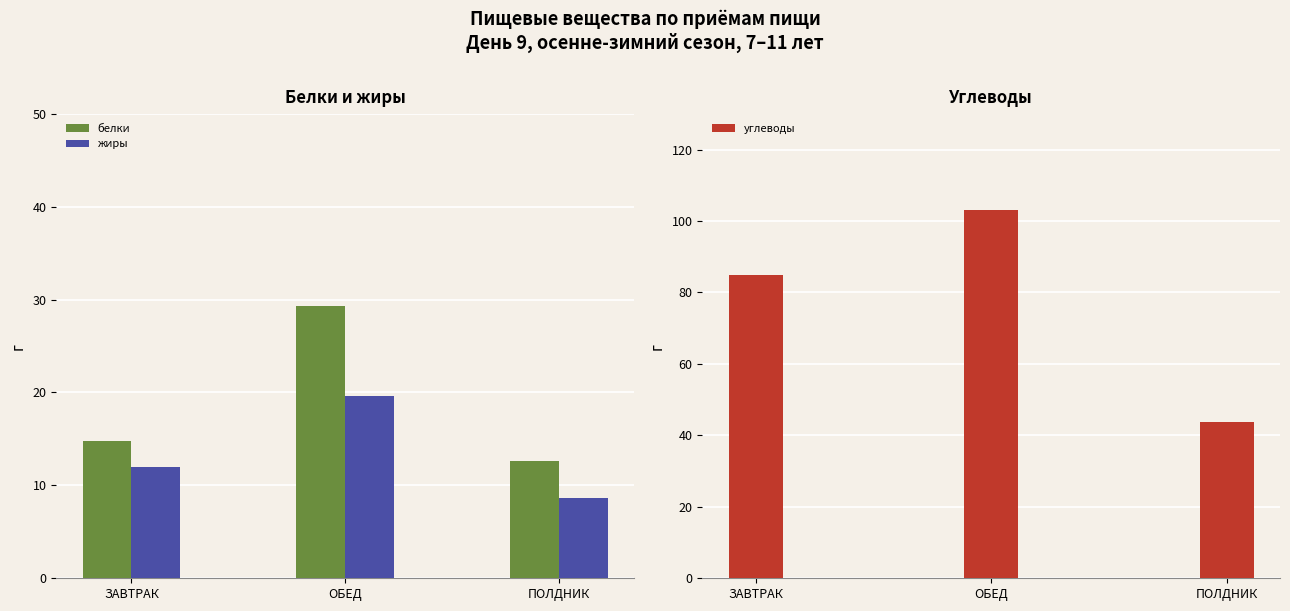

Which series has the largest total across all categories?

углеводы